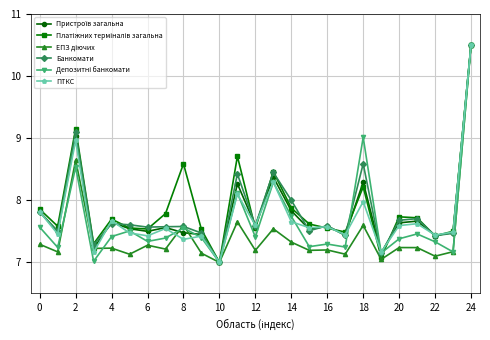

Does the chart display data point markers on the line(s)?

Yes